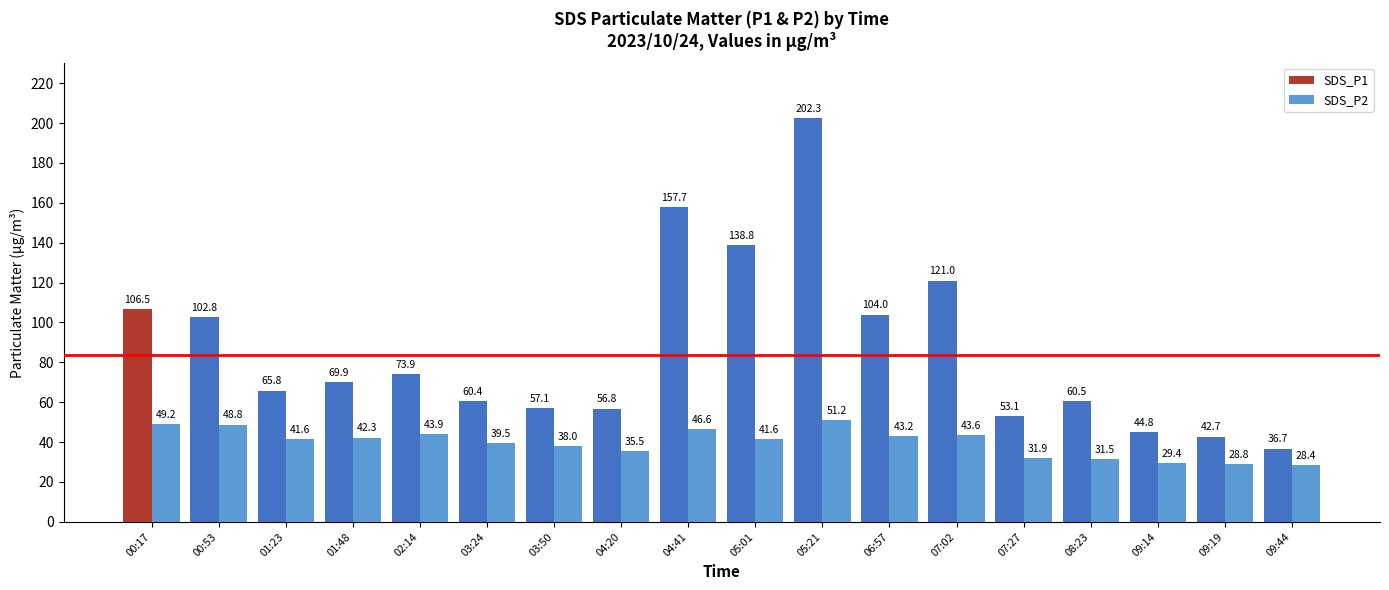

Count the number of categories in the chart.

18